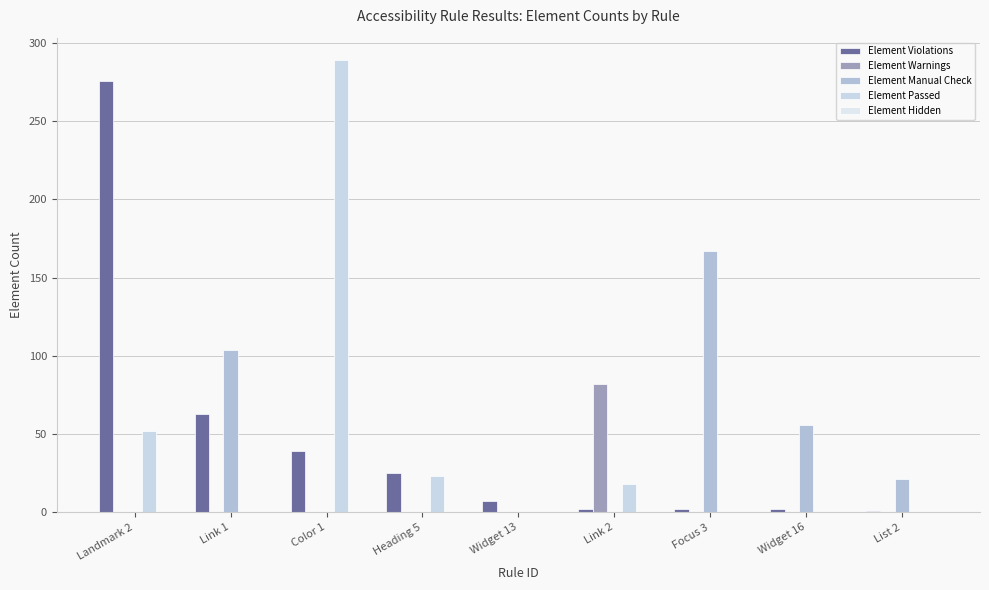

Which series has the widest spread of values?

Element Passed